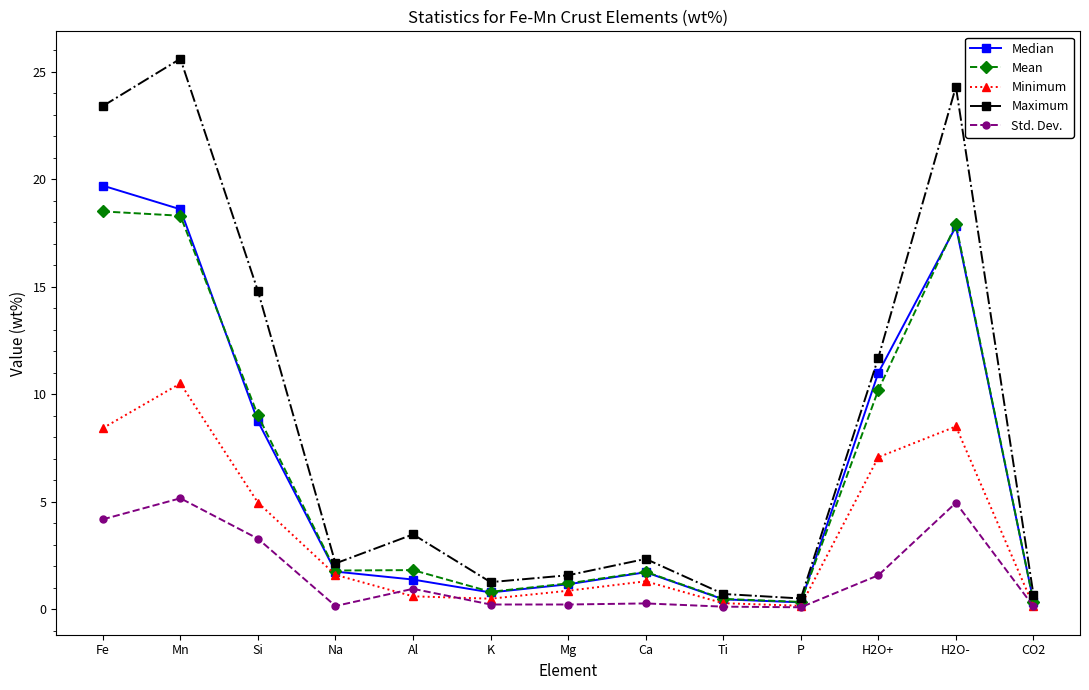

Is this an area chart (filled region under the line)?

No